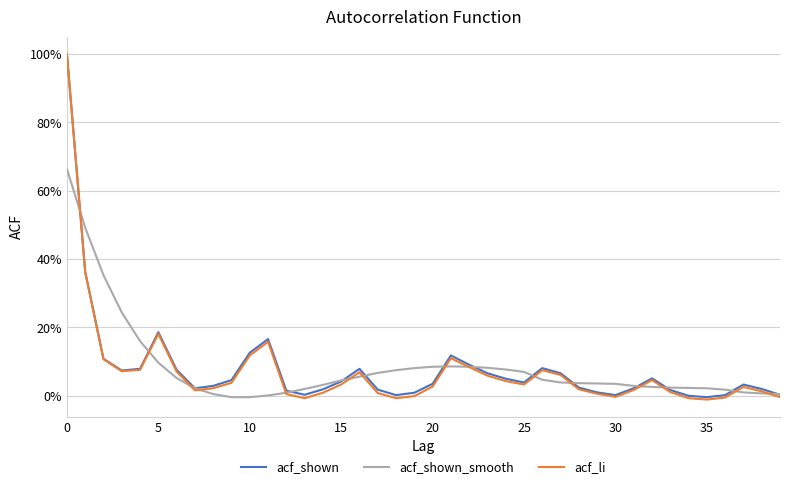

Is this an area chart (filled region under the line)?

No